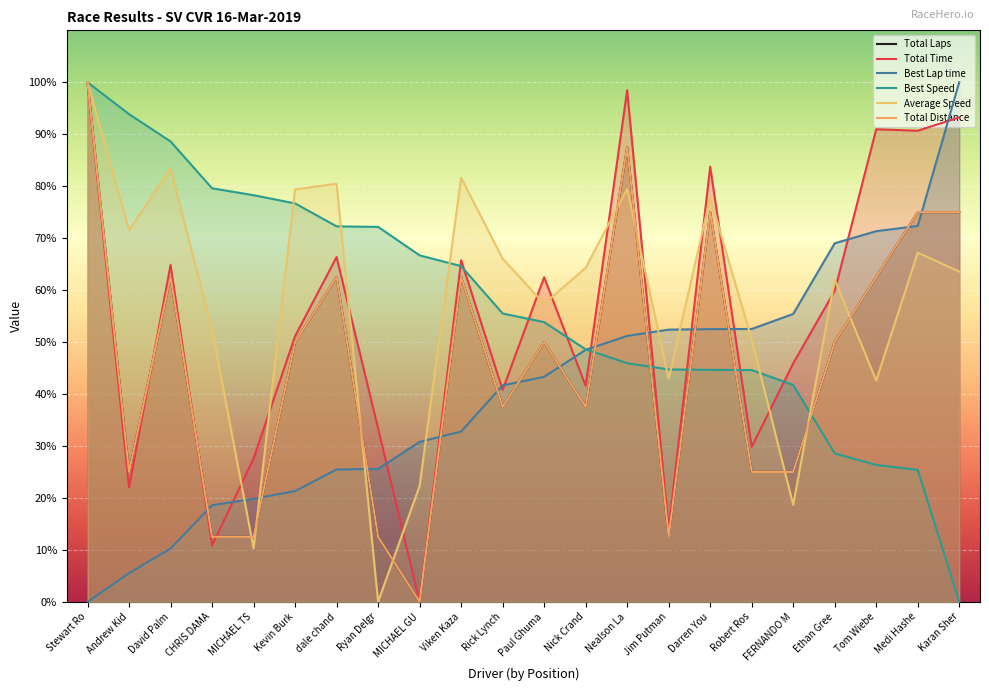

How many values in the Best Speed series are below 55?

11